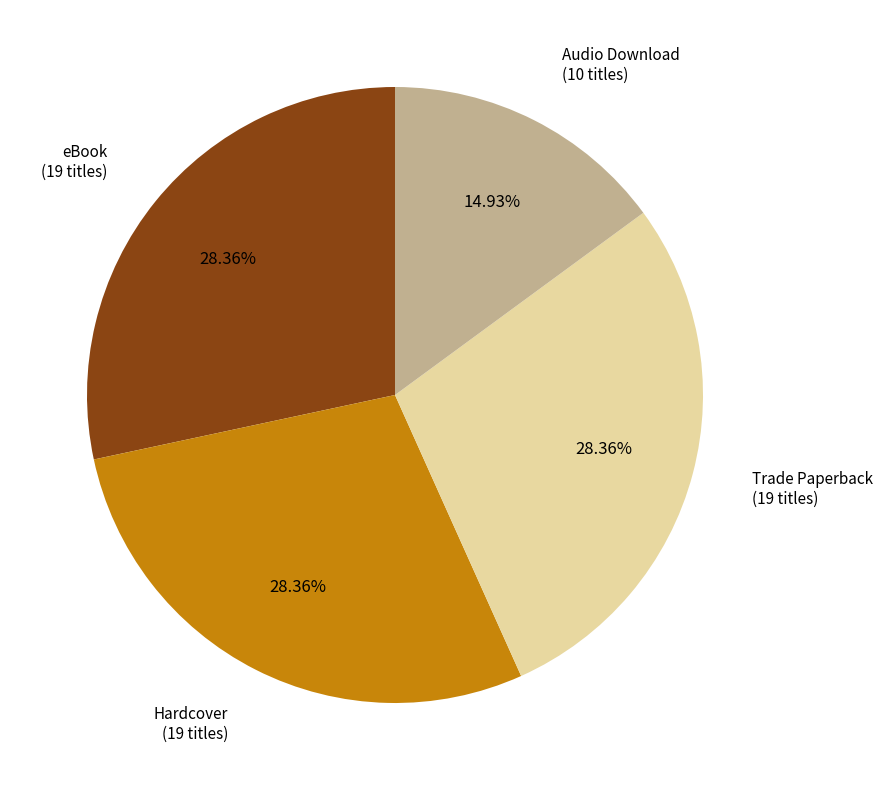

Is there a majority slice in this chart?

No